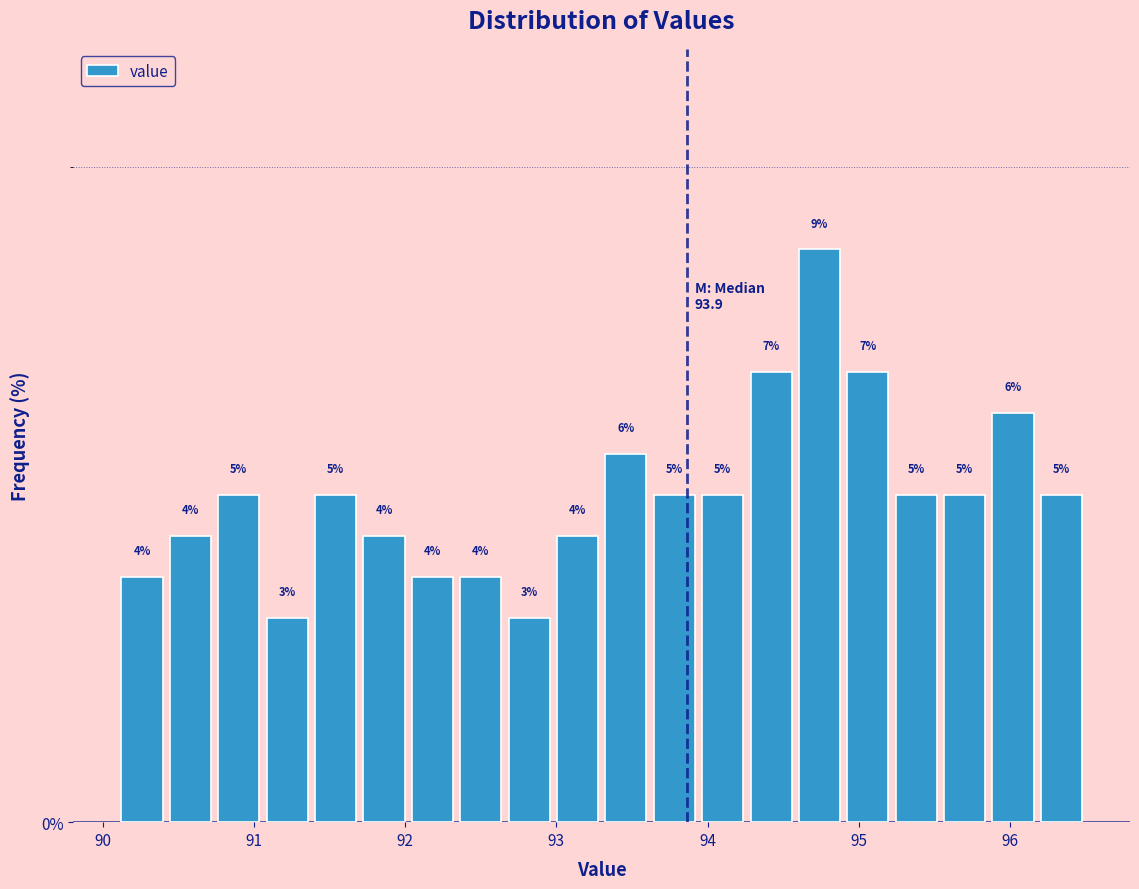

Read against the x-axis, roughly where is the centre of the tallest bar?

94.7